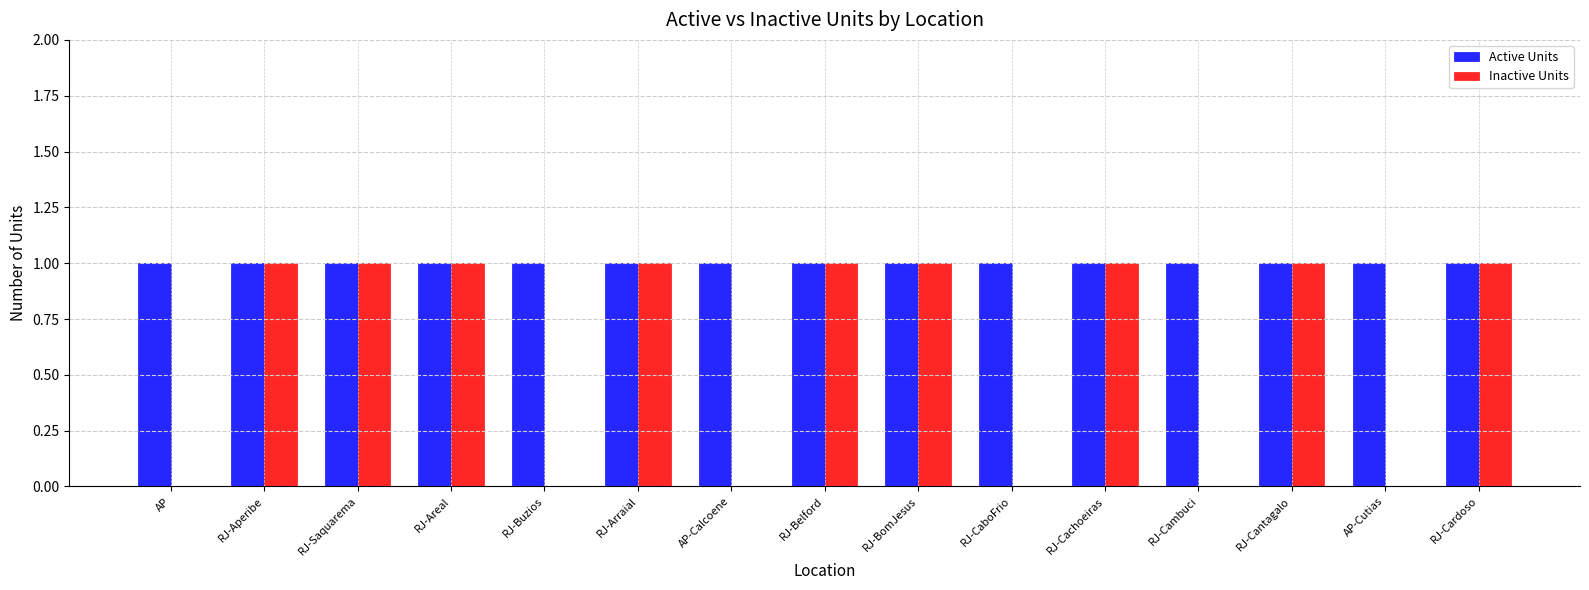

Which series has the largest total across all categories?

Active Units